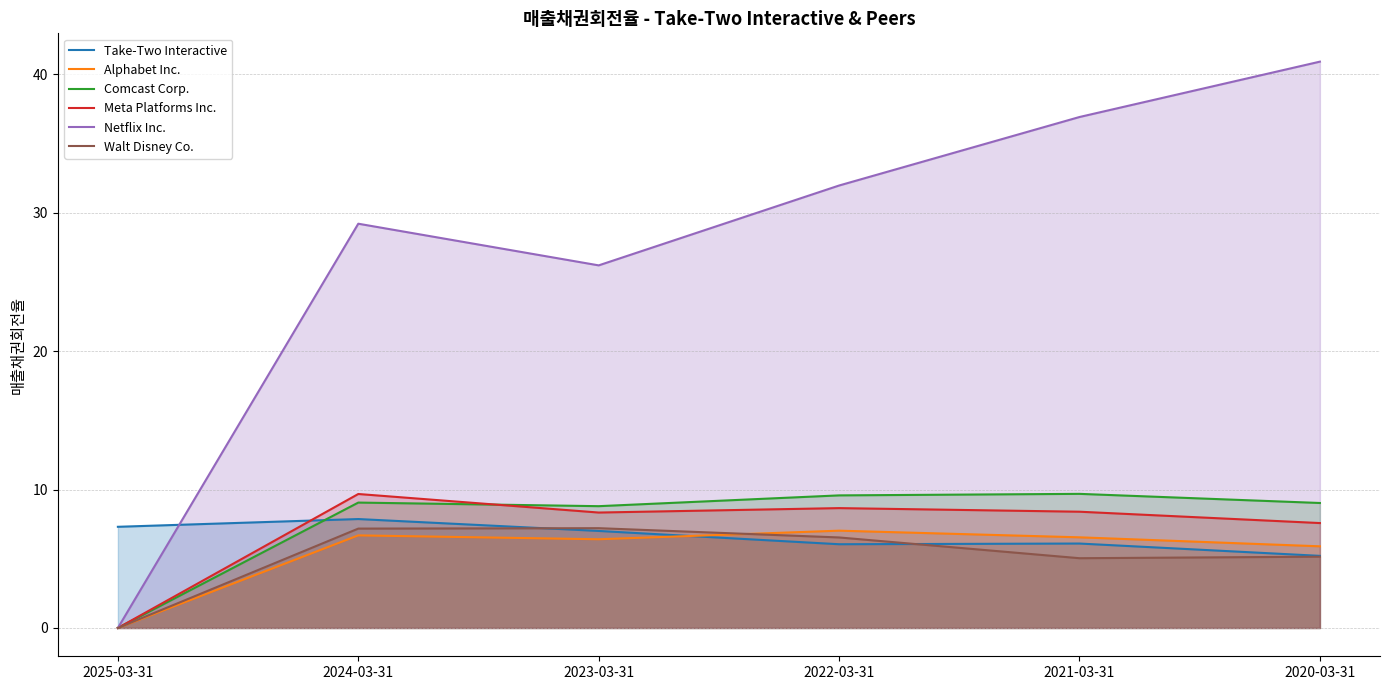

How many interior local valleys does the Walt Disney Co. series have?

1